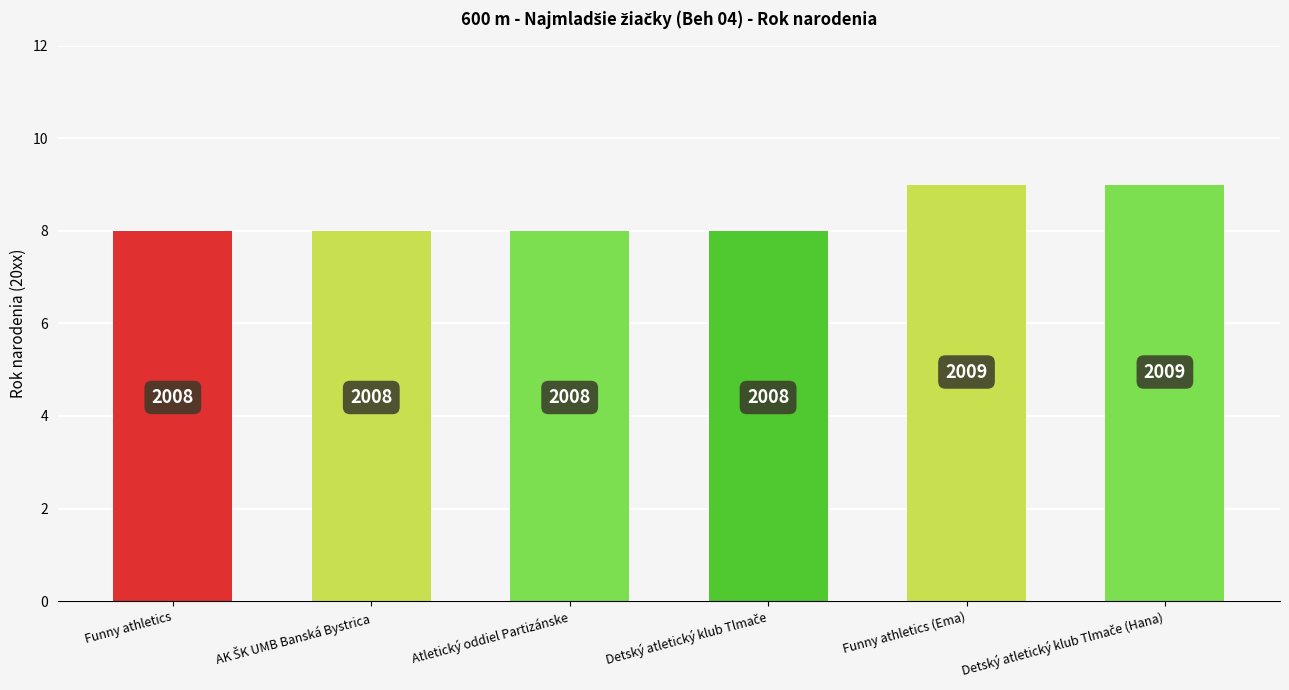

What is the label of the 3rd bar from the right?

Detský atletický klub Tlmače